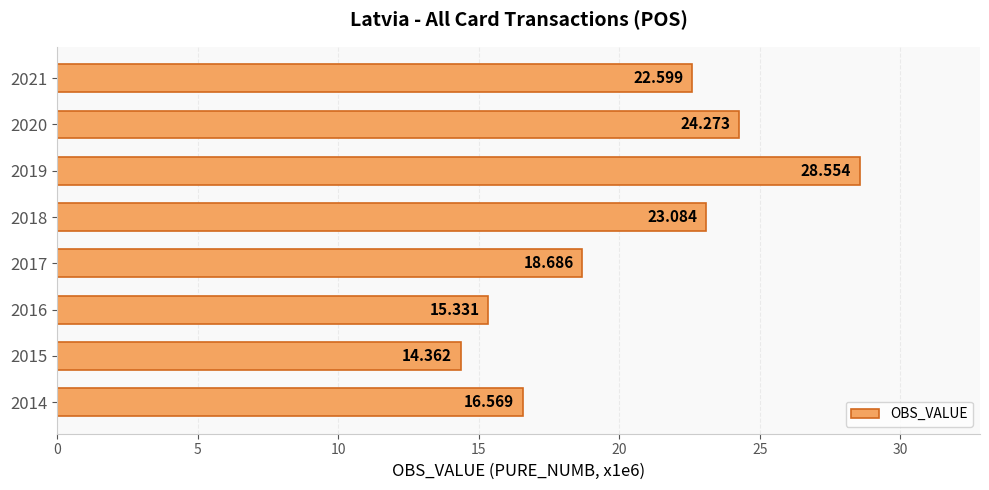

Rank the categories by value from highest to lowest.

2019, 2020, 2018, 2021, 2017, 2014, 2016, 2015